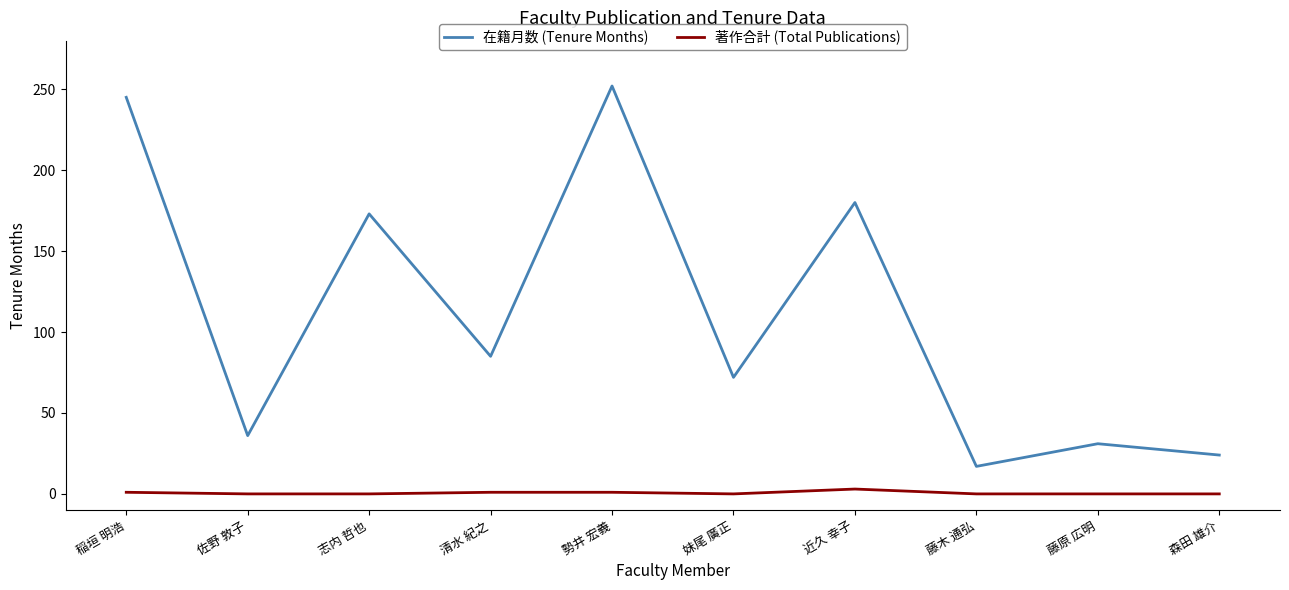

What is the sum of all 著作合計 (Total Publications) values?

6